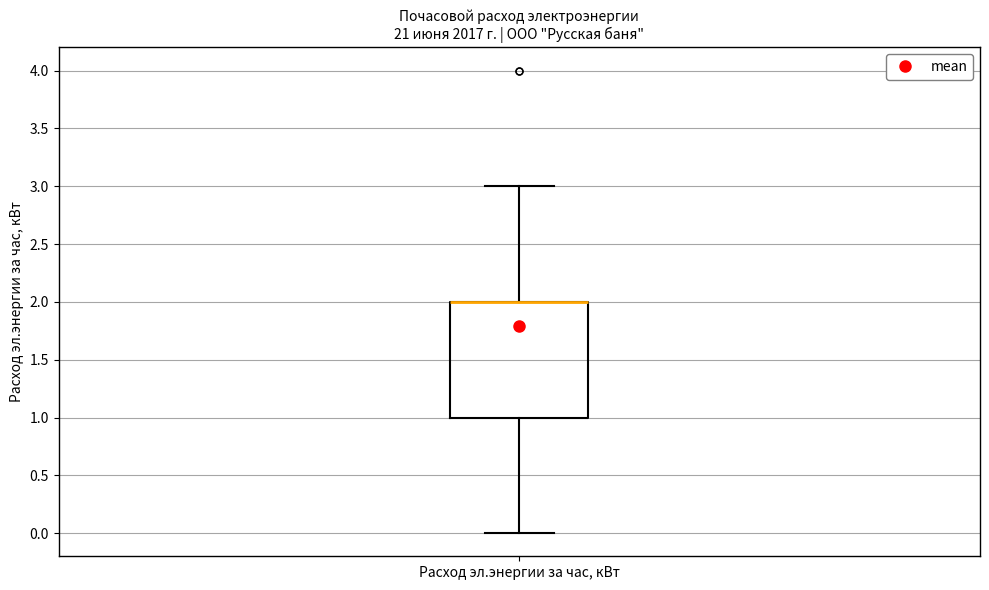

Transcribe this box plot: give where the median line is, the range the box spans, and where the two whiskers end, as read against the y-axis. The values are not printed on the chart, so give them approximately, as read against the axis.

median 2 (drawn on the box's upper edge), box 1 to 2, whiskers 0 to 3